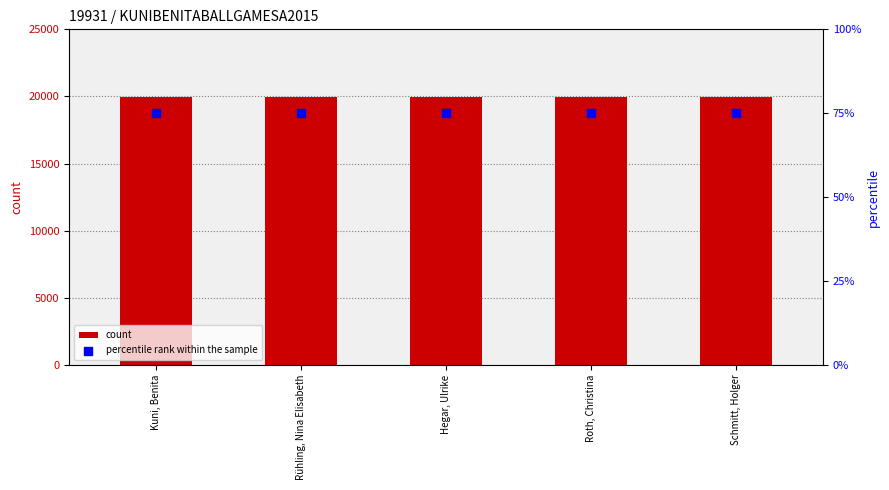

Which series contains the highest Y value?

count